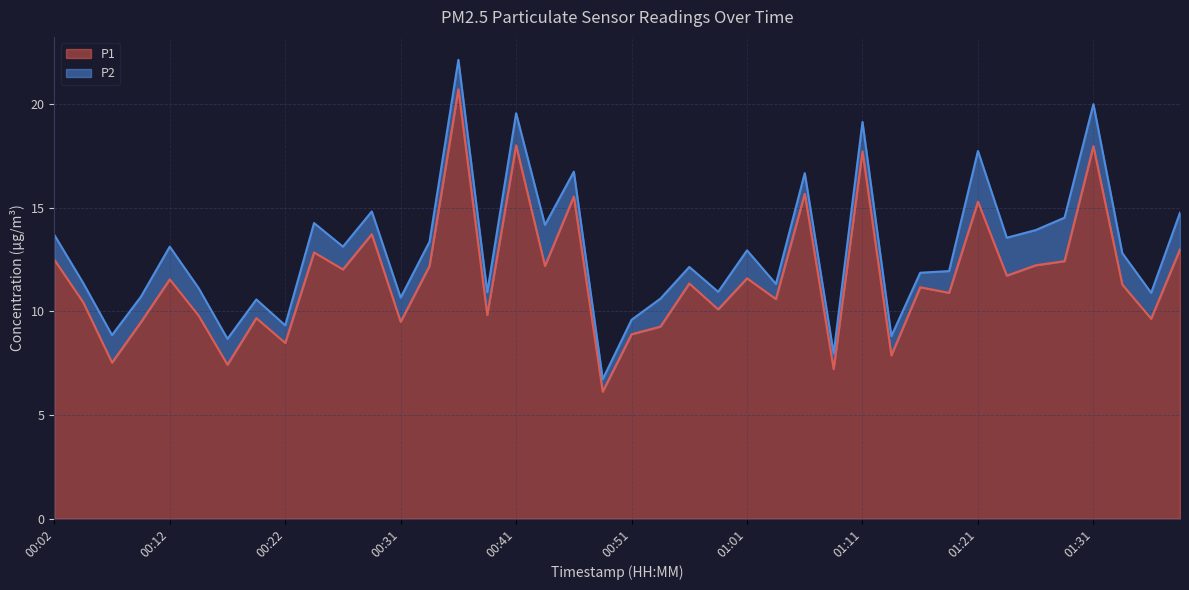

Does the chart display data point markers on the line(s)?

No